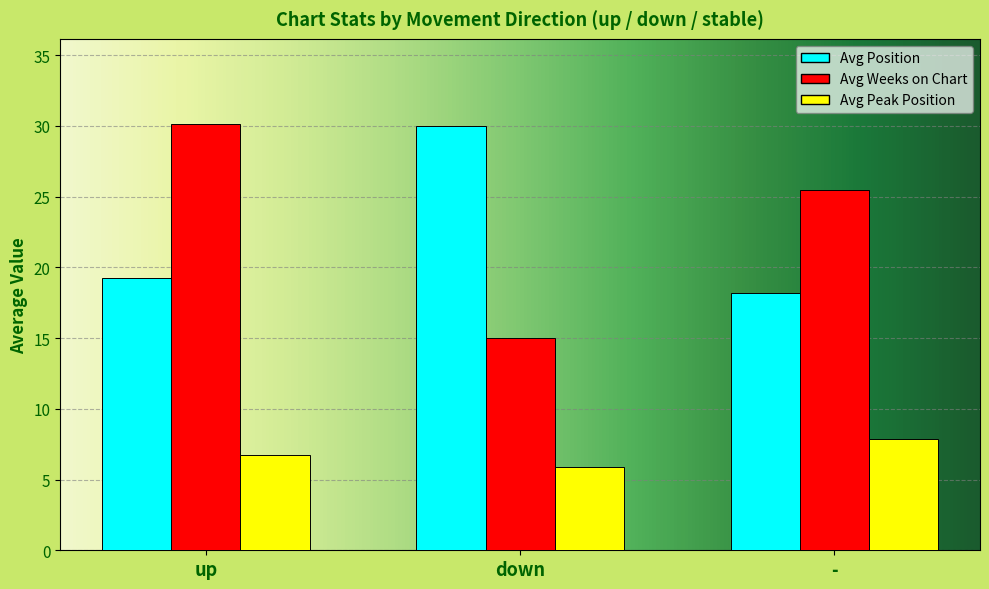

What is the spread (max minus min) of values at down?

24.1